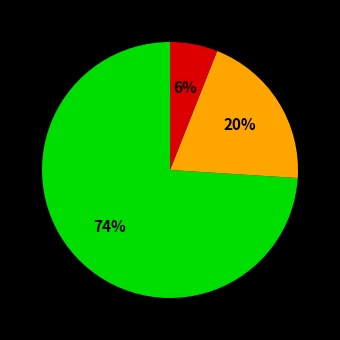

To the nearest percent, what is the average slice percentage?

33%